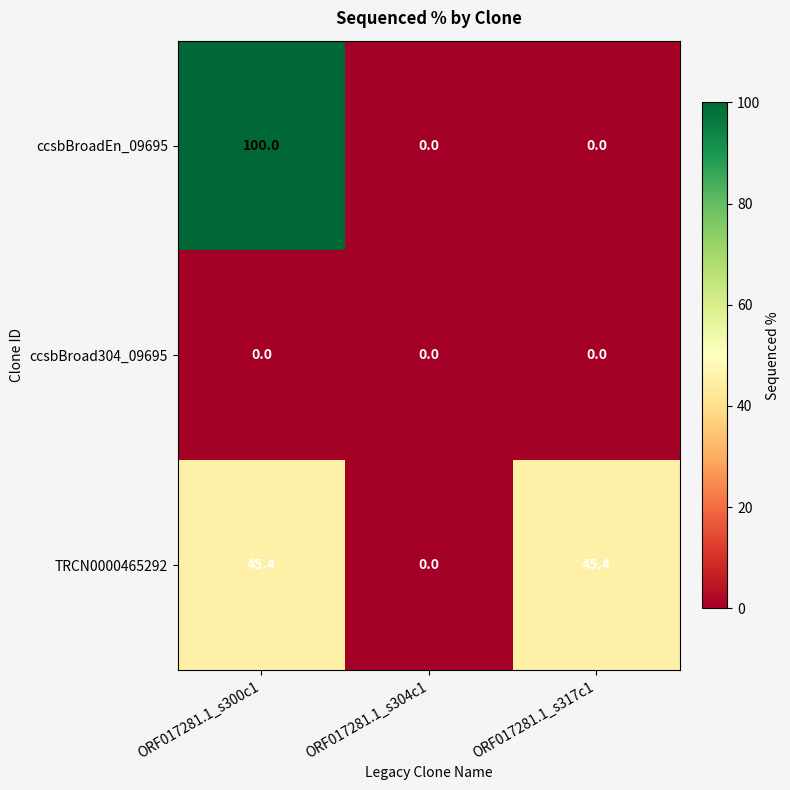

The value of ccsbBroad304_09695 at ORF017281.1_s304c1 is 0.0. True or false?

True